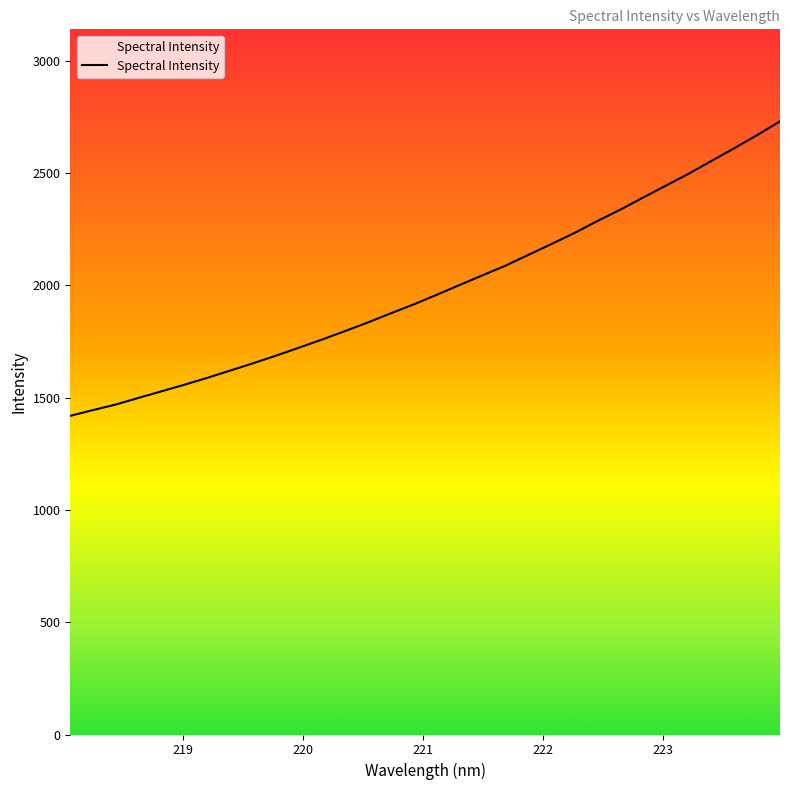

What is the difference between the maximum and minimum values?

1311.8